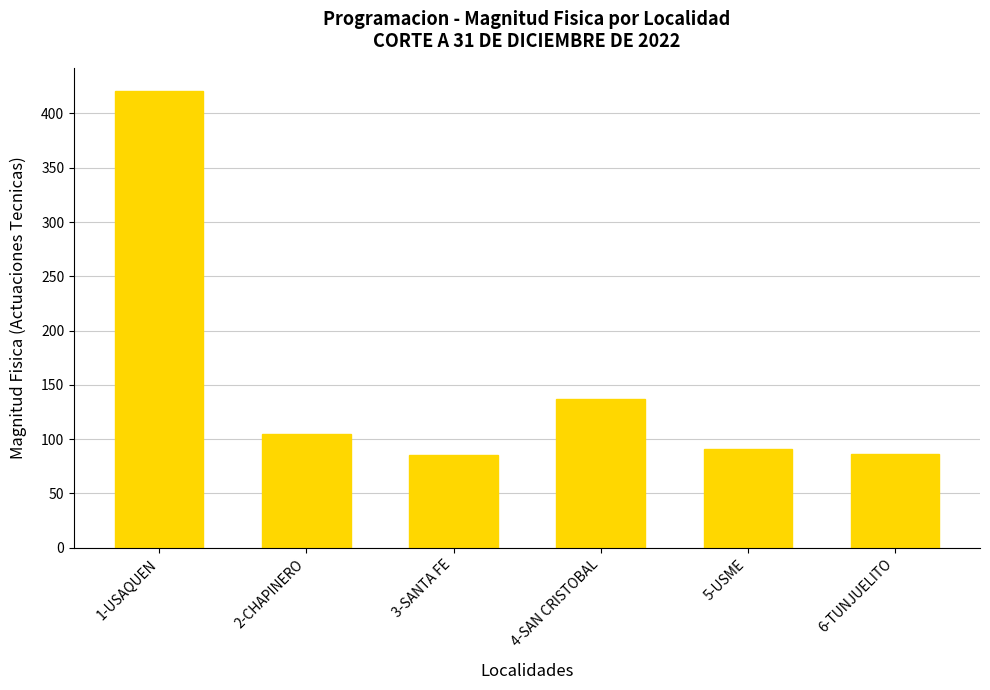

What is the label of the 4th bar from the left?

4-SAN CRISTOBAL